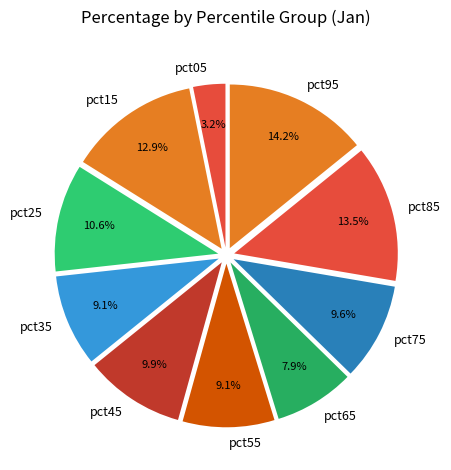

Combined, what portion of the pie is pct95 and pct75?

23.8%